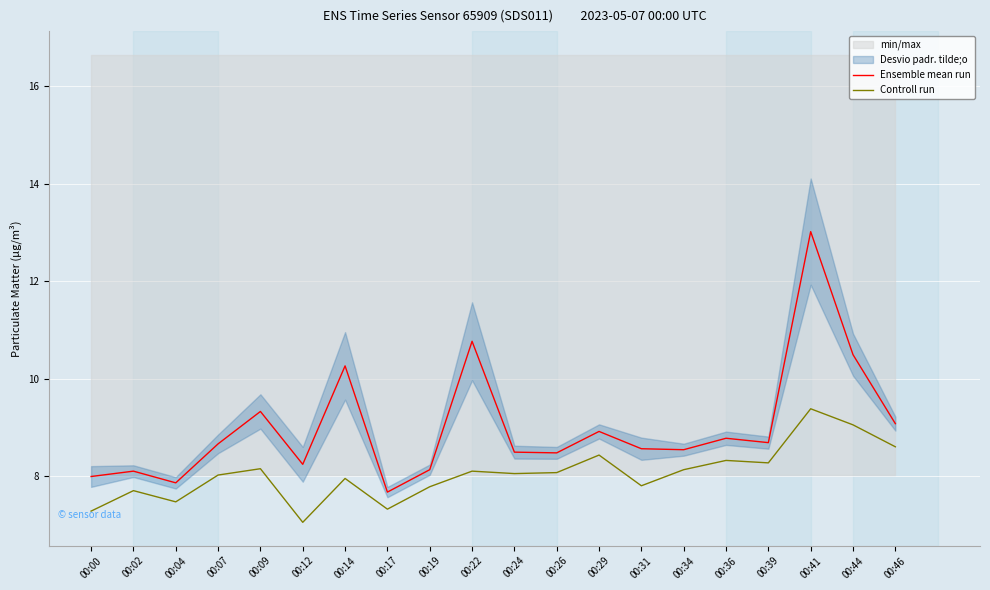

At which category does Controll run reach its first local peak?

00:02